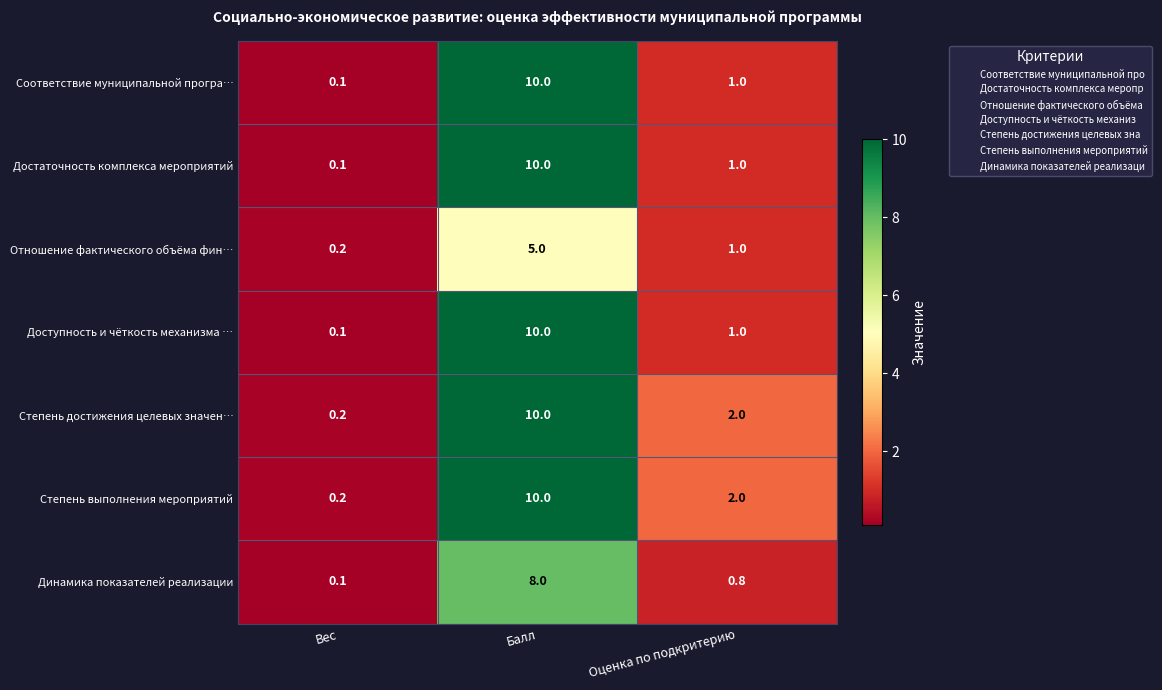

Reading left to right, what are all the values shown in this chart?

Соответствие муниципальной програ…: 0.1	10.0	1.0
Достаточность комплекса мероприятий: 0.1	10.0	1.0
Отношение фактического объёма фин…: 0.2	5.0	1.0
Доступность и чёткость механизма …: 0.1	10.0	1.0
Степень достижения целевых значен…: 0.2	10.0	2.0
Степень выполнения мероприятий: 0.2	10.0	2.0
Динамика показателей реализации: 0.1	8.0	0.8